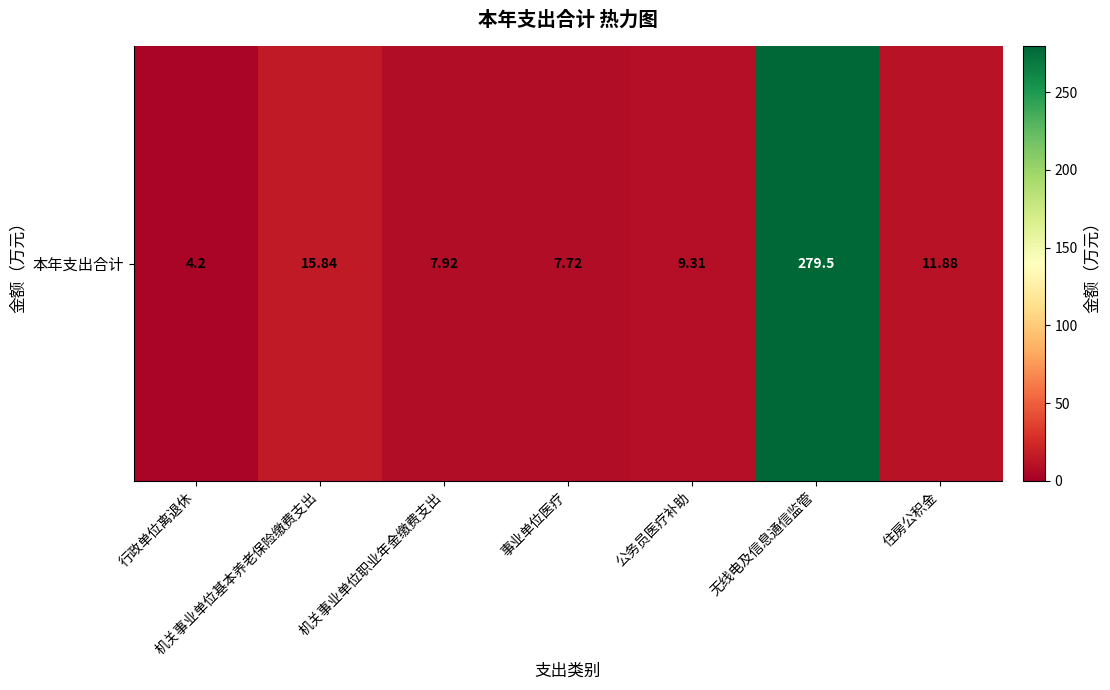

At which label is the value closest to 141?

机关事业单位基本养老保险缴费支出